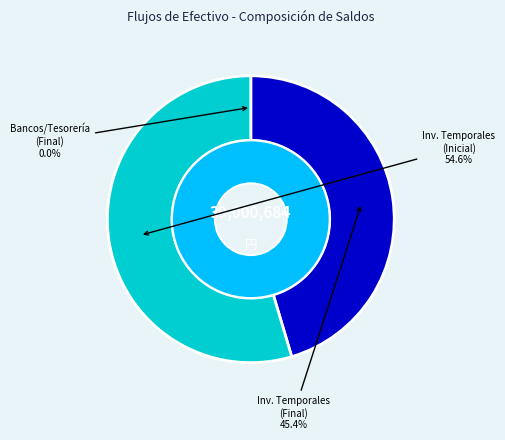

Between Inversiones Temporales (Saldo Final) and Bancos/Tesorería (Saldo Final), which is larger?

Inversiones Temporales (Saldo Final)